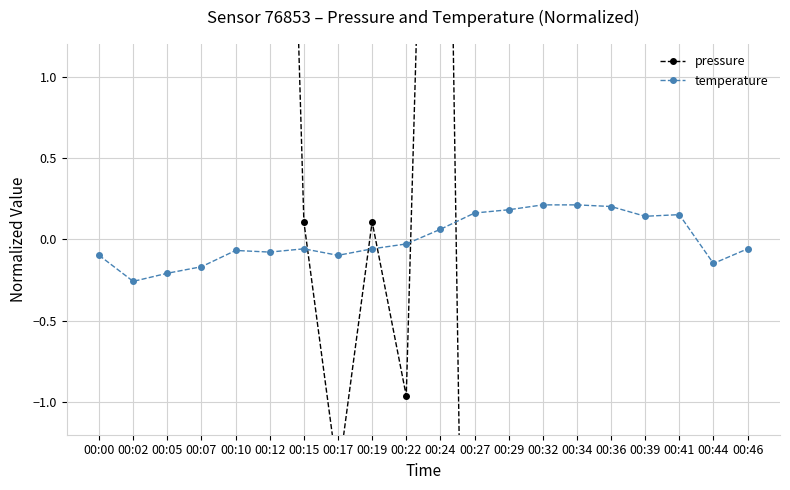

What is the total value across all series at 00:44?

-13.7